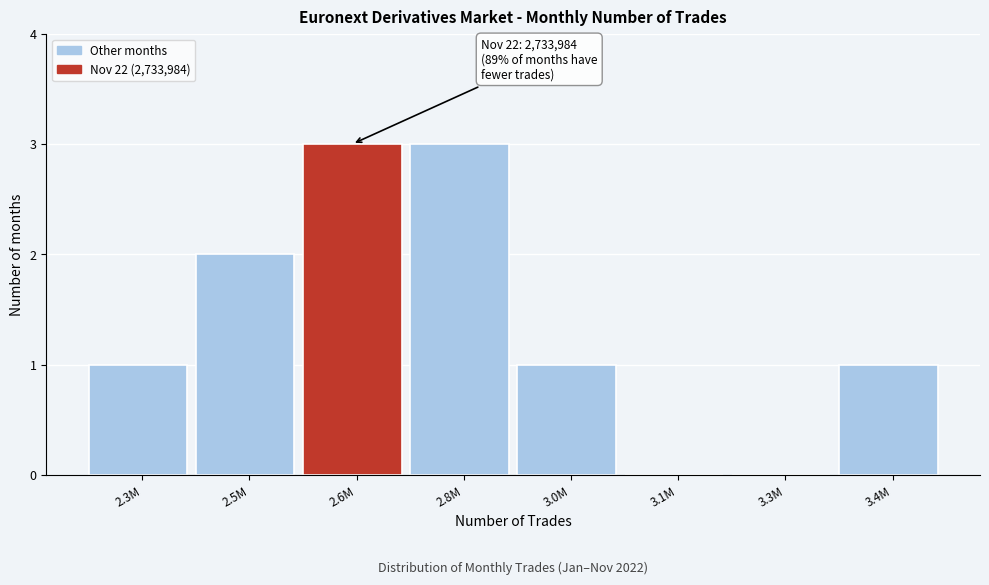

Reading left to right, transcribe all the data shown in this chart.

2.3M=1	2.5M=2	2.6M=3	2.8M=3	3.0M=1	3.1M=0	3.3M=0	3.4M=1